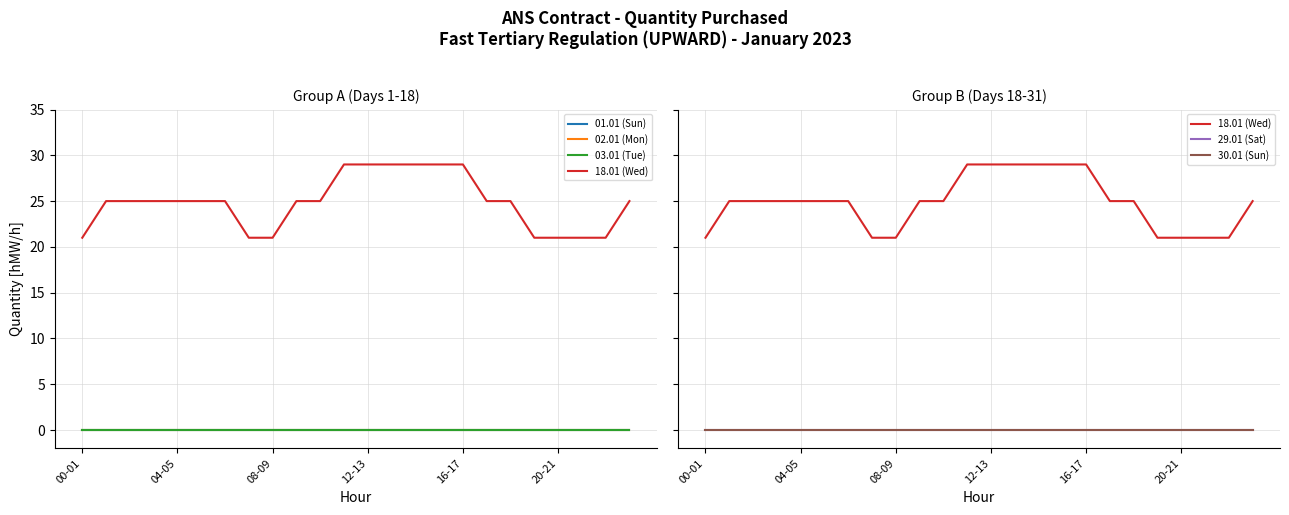

Is the value of 02.01 (Mon) at 04-05 greater than the value of 18.01 (Wed) at 04-05?

No